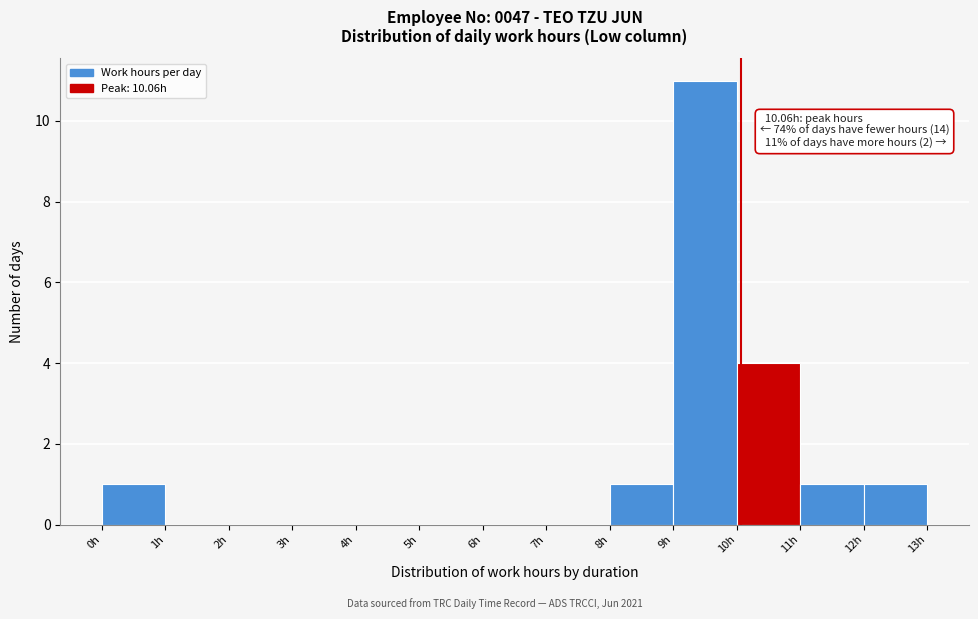

Which range on the x-axis has the tallest bar?

9 to 10